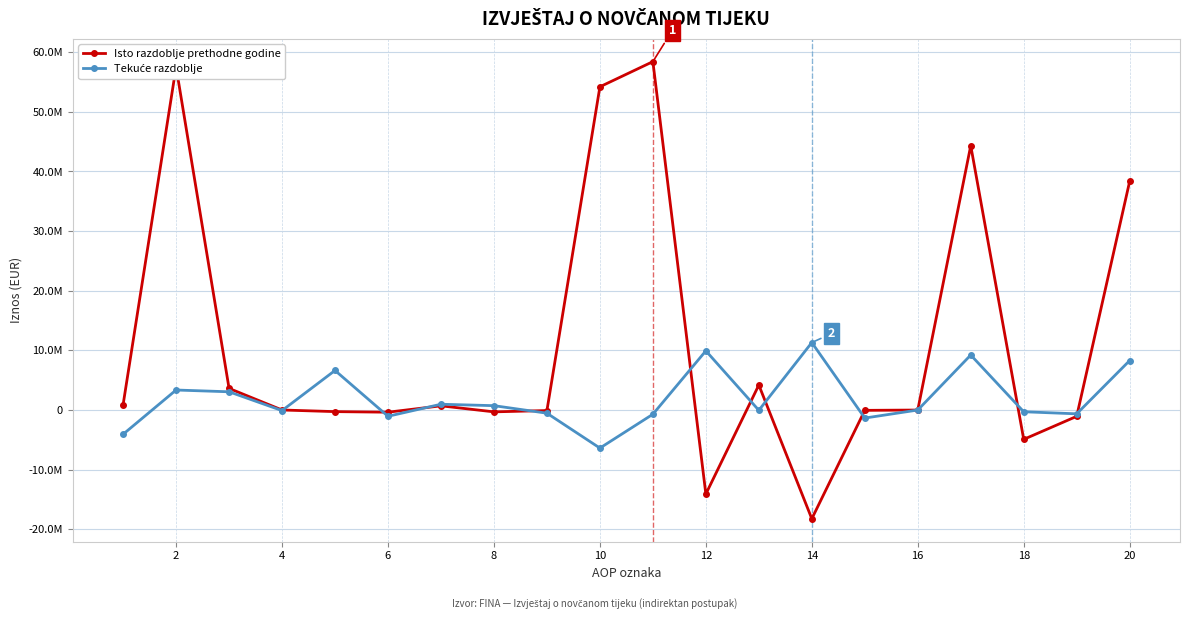

Reading right to left, extract all data points from this chart.

Isto razdoblje prethodne godine: 38350095	-1056739	-4916982	44323816	261	-52691	-18226292	4194041	-14084681	58408497	54191915	-86403	-305060	704758	-362175	-265446	8211	3627118	57512918	895579
Tekuće razdoblje: 8297551	-634966	-288907	9221424	0	-1345086	11314745	-43889	9925770	-704346	-6377542	-529335	732387	972411	-1046203	6636140	-90854	3059904	3356908	-4061254